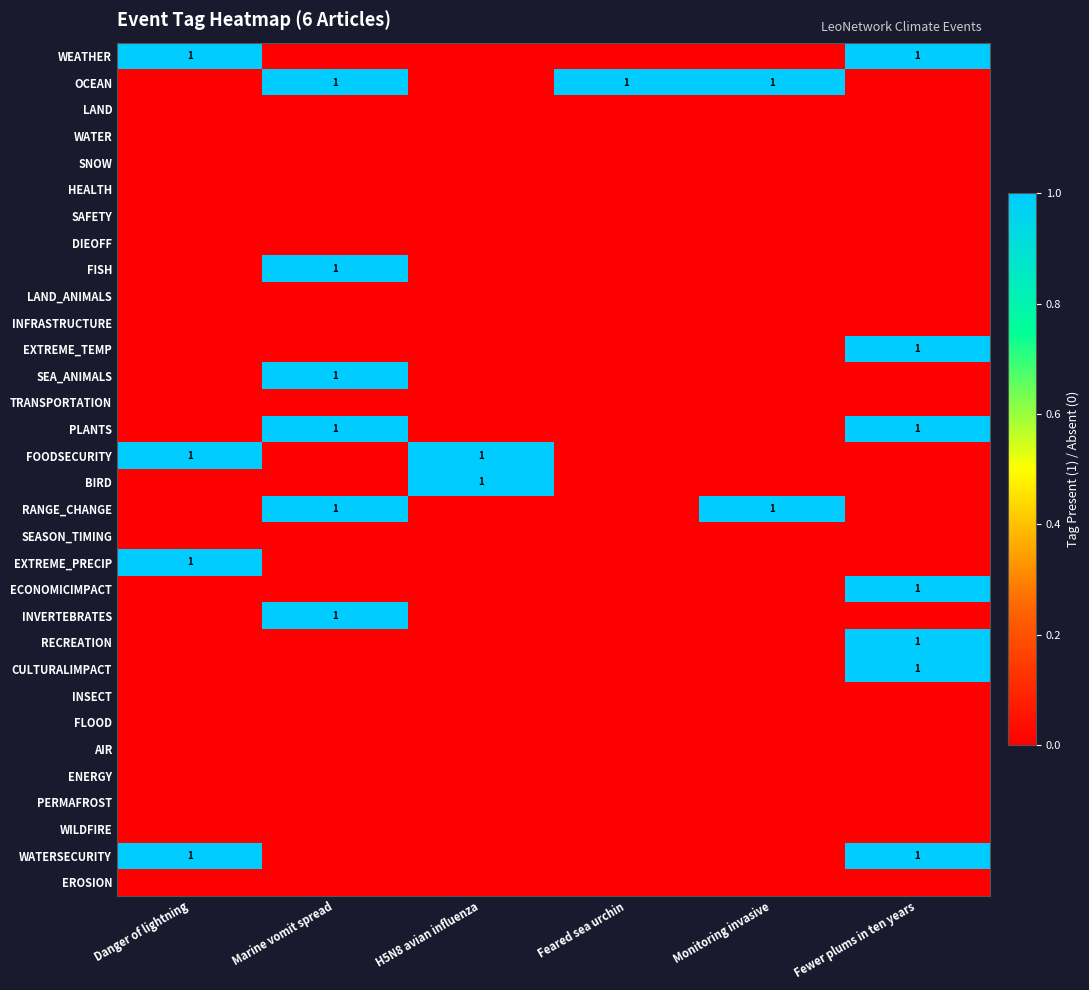

Count the number of data series in this chart.

32